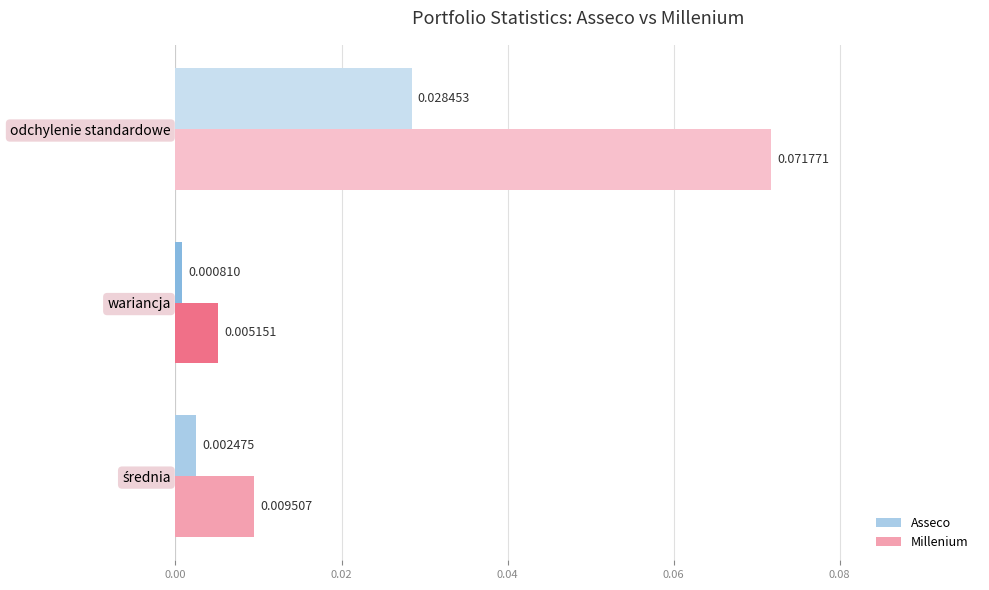

At which label is Asseco closest to 0?

wariancja